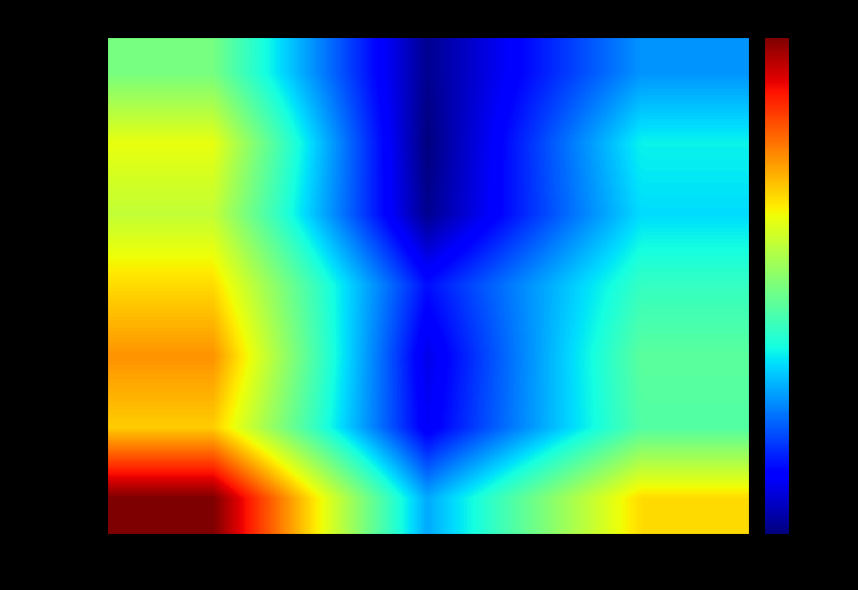

Rank the series at MED MIN % from highest to lowest value.

2020-09-20, 2020-09-17, 2020-09-19, 2020-09-18, 2020-09-14, 2020-09-16, 2020-09-15